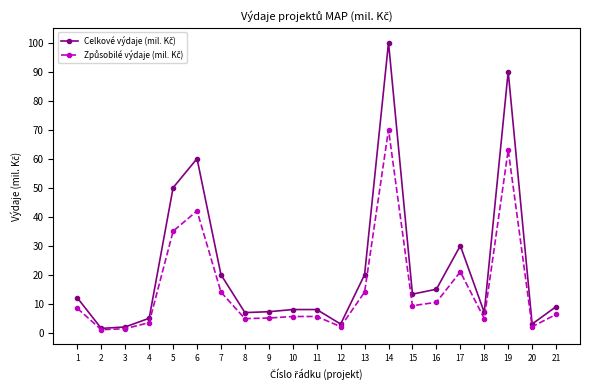

What value does the Způsobilé výdaje (mil. Kč) series have at 11?

5.6